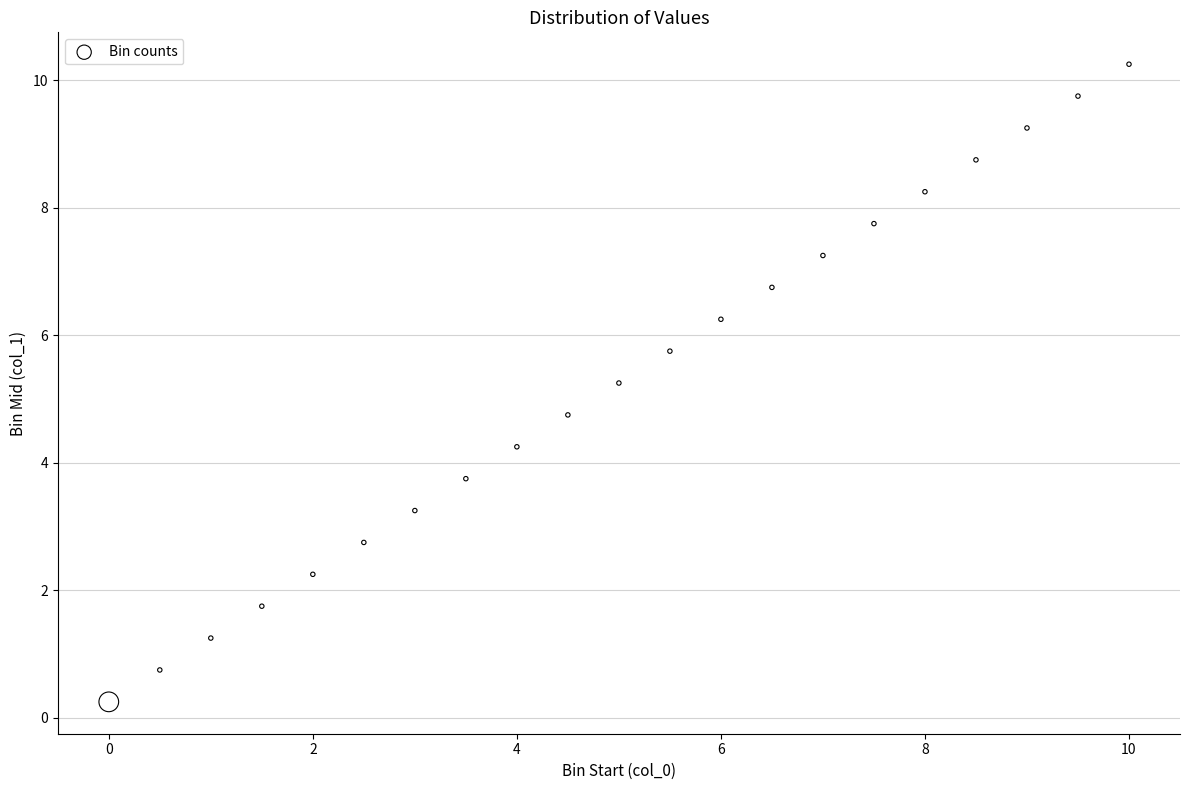

What is the range of Y values (max minus min)?

10.0